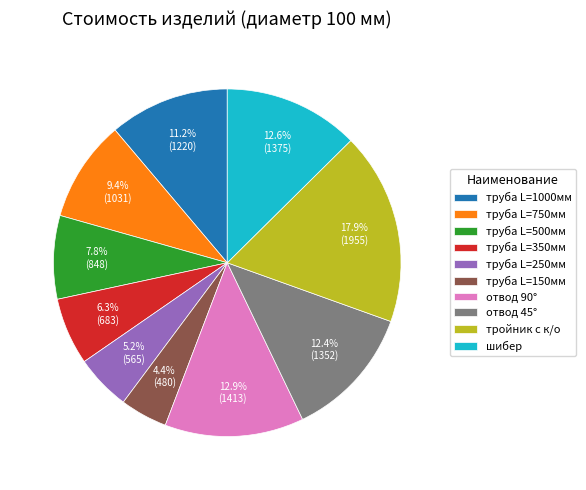

Does any single category account for the majority?

No